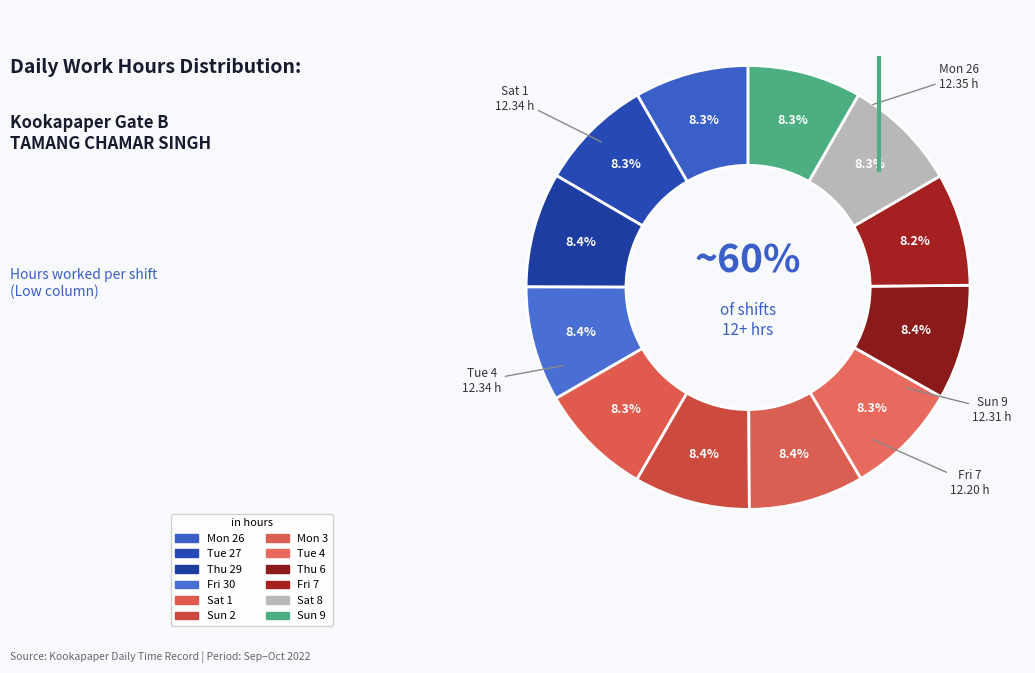

To the nearest percent, what is the combined percentage of Tue 4 and Sat 1?

17%